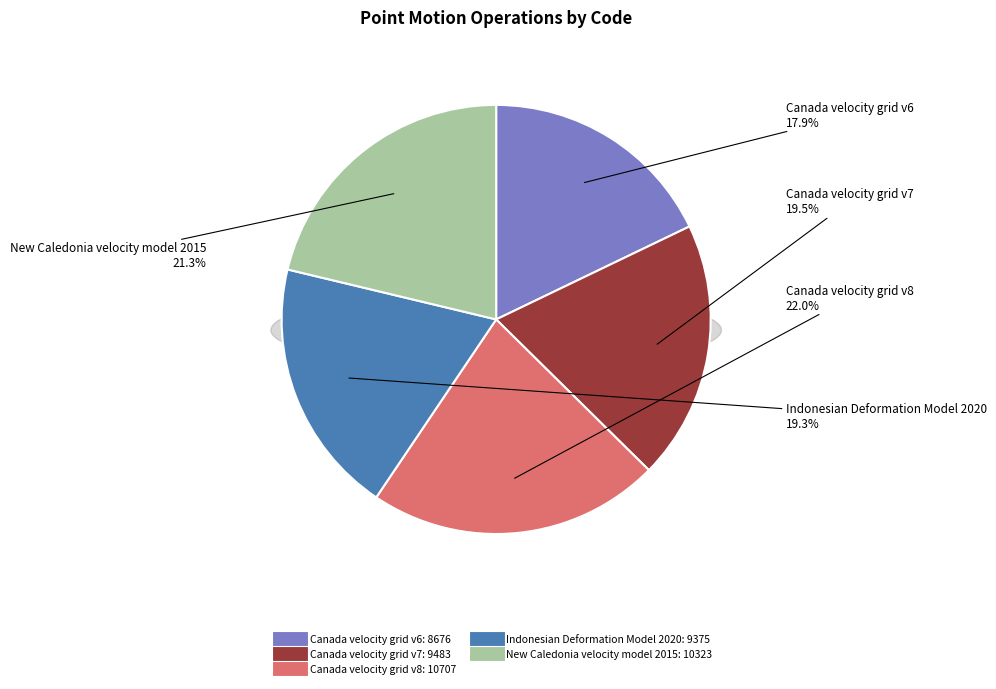

Is there any slice that represents more than half of the pie?

No